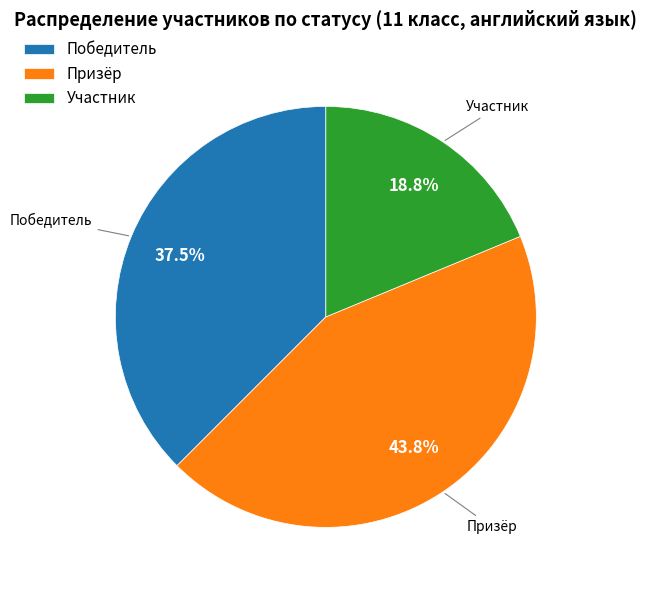

How many segments does this pie chart have?

3